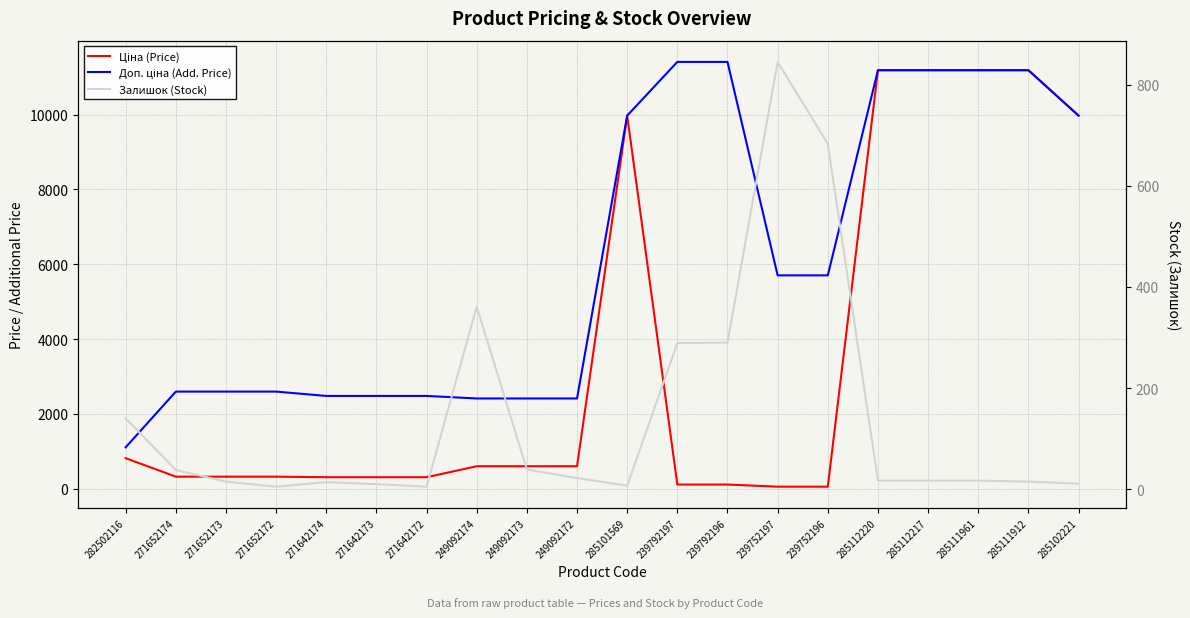

List the series in order of their peak value, highest first.

Доп. ціна (Add. Price), Ціна (Price), Залишок (Stock)